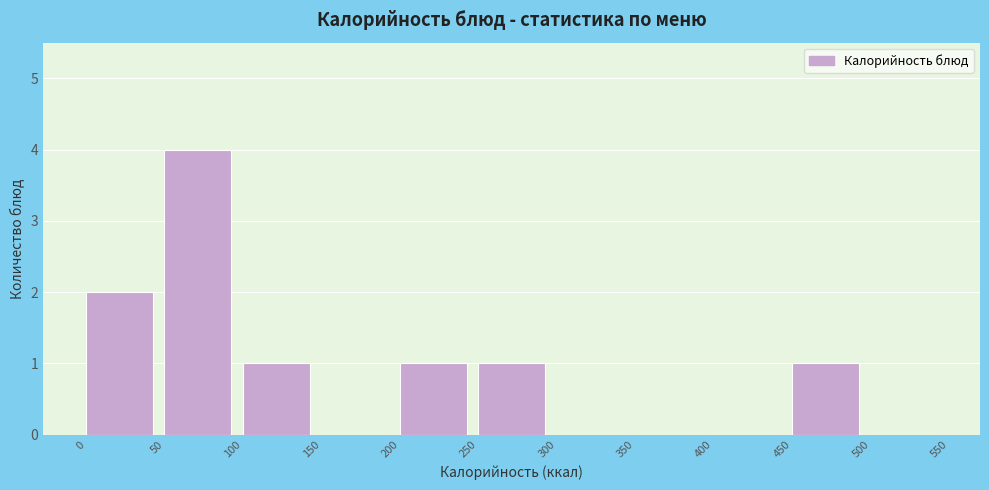

How tall is the bar that spans 100 to 150 on the x-axis? The values are not printed on the chart, so give them approximately, as read against the axis.

1